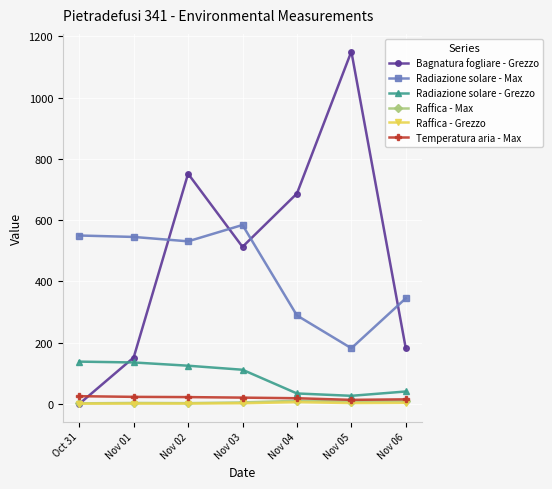

Rank the categories by Bagnatura fogliare - Grezzo value from highest to lowest.

Nov 05, Nov 02, Nov 04, Nov 03, Nov 06, Nov 01, Oct 31